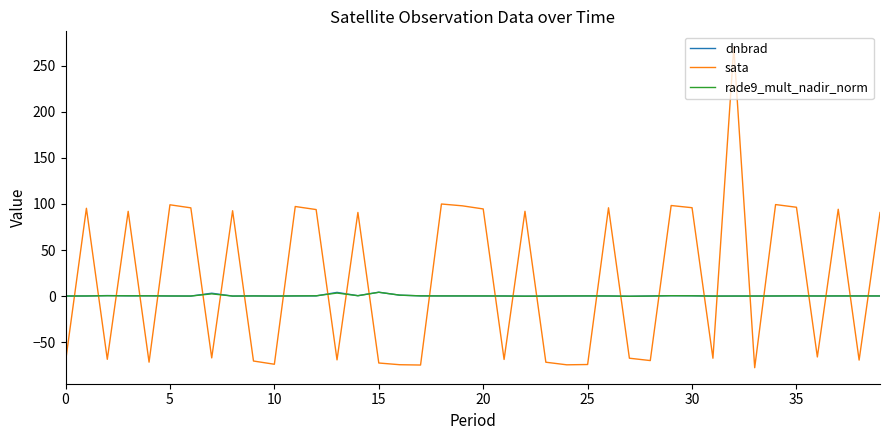

What is the smallest value displayed?

-77.6